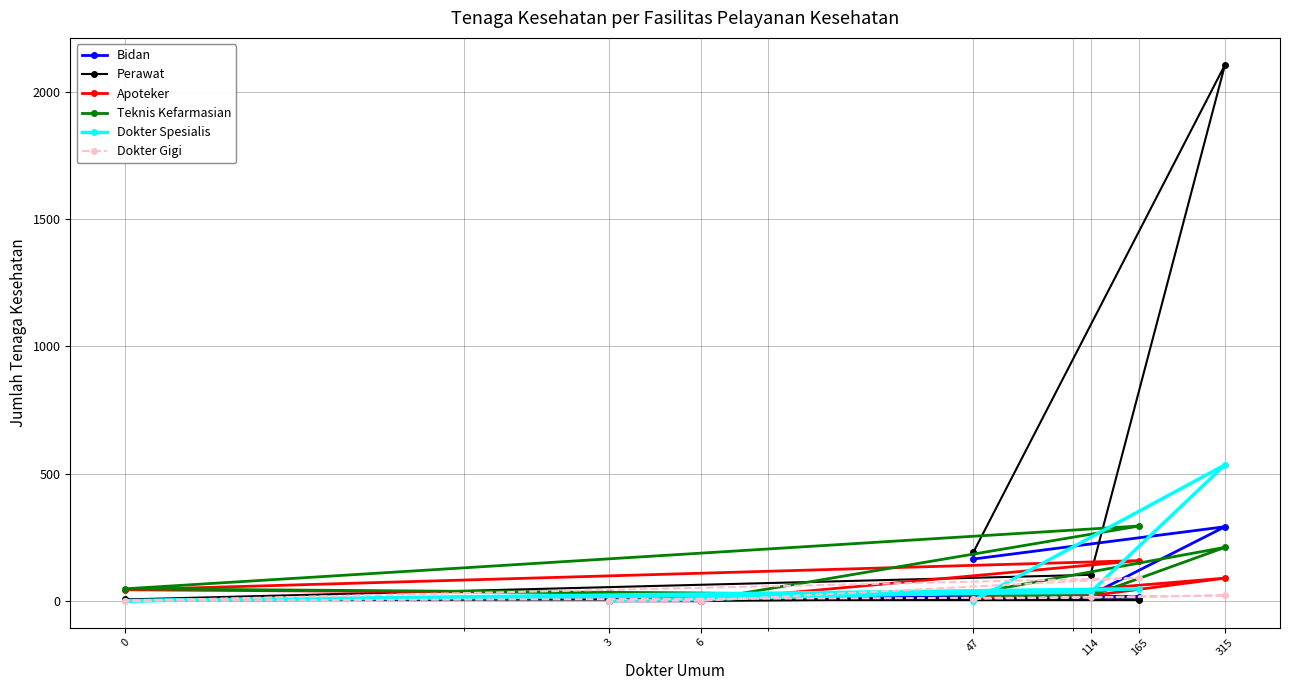

Which series has the widest spread of values?

Perawat